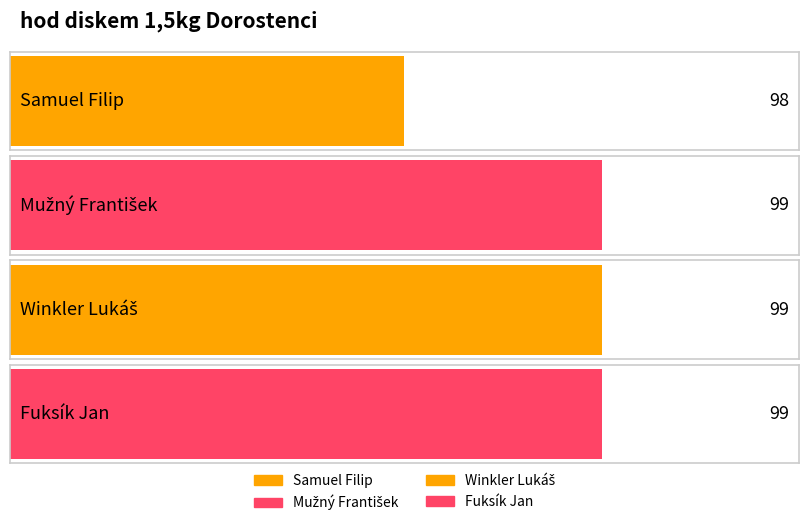

Where is the data nearest to the value 98?

Samuel Filip